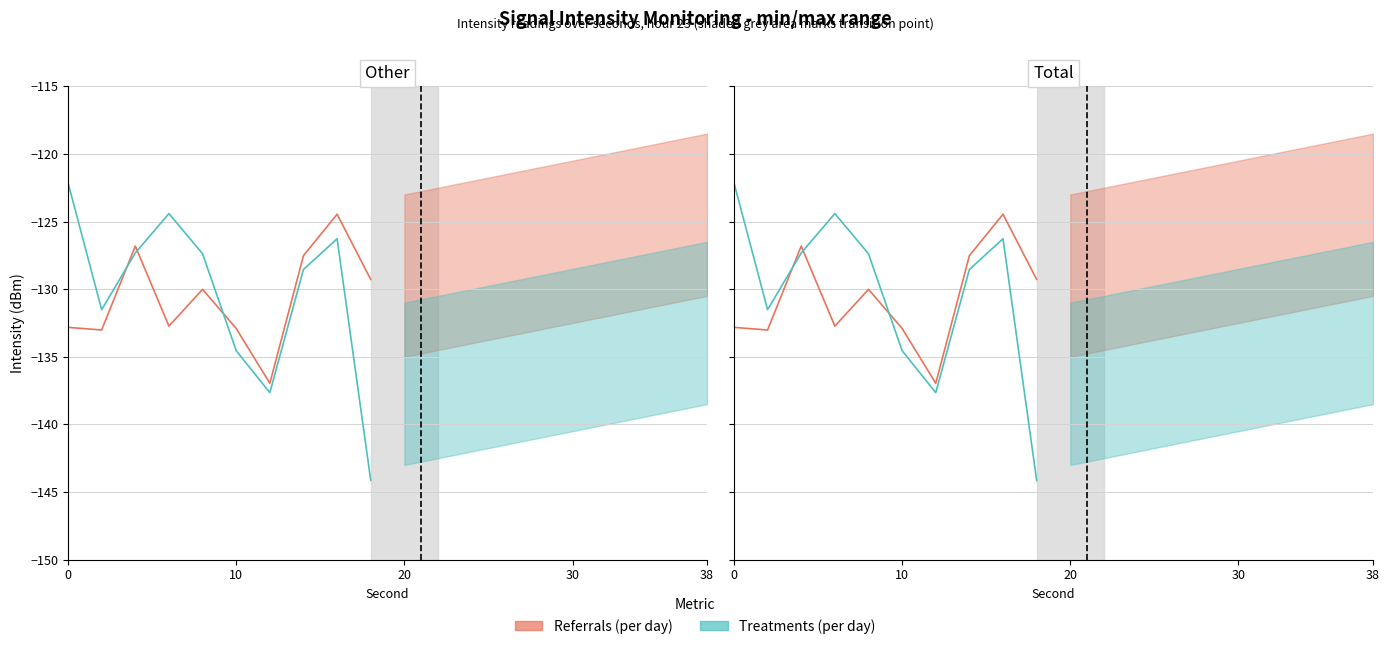

What is the value of the Referrals (per day) point at the 9th from the left?

-124.5